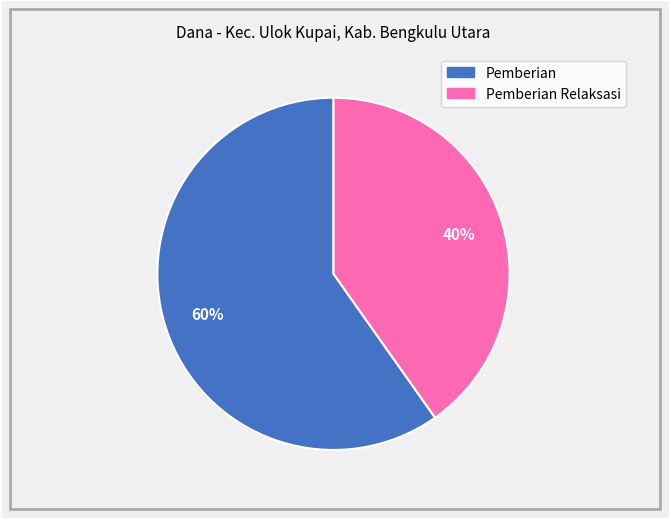

Does any single category account for the majority?

Yes